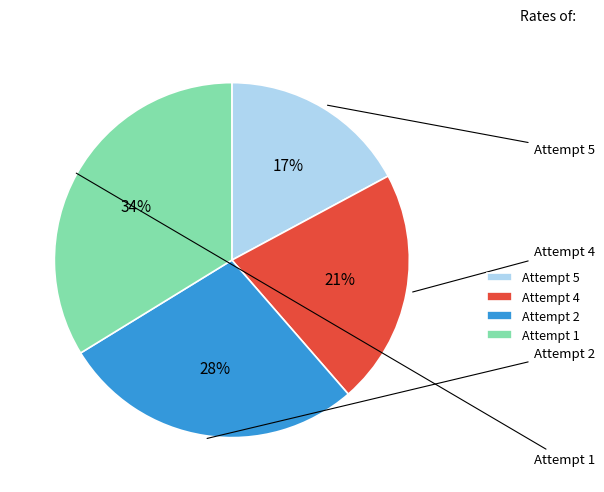

To the nearest percent, what portion does Attempt 4 represent?

21%